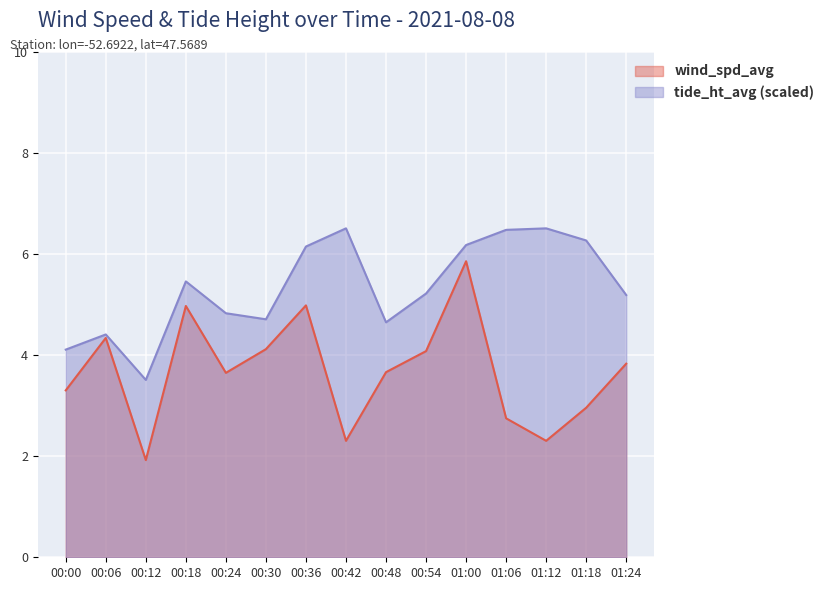

Where is the first local maximum for tide_ht_avg?

00:06